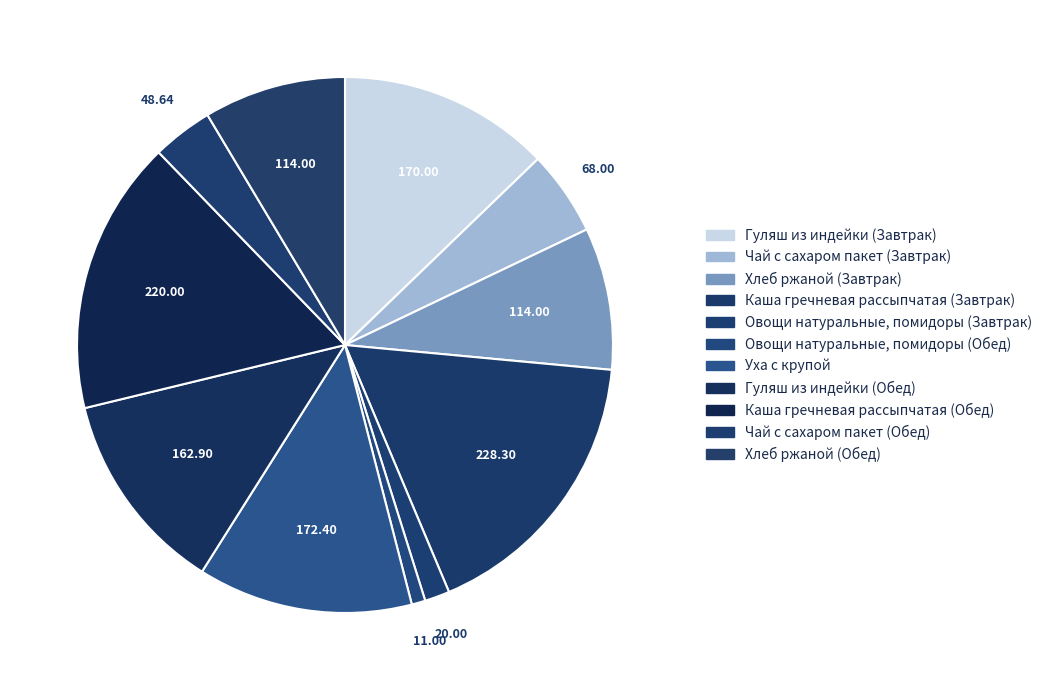

The Овощи натуральные, помидоры (Завтрак) slice represents 9% of the pie. True or false?

False